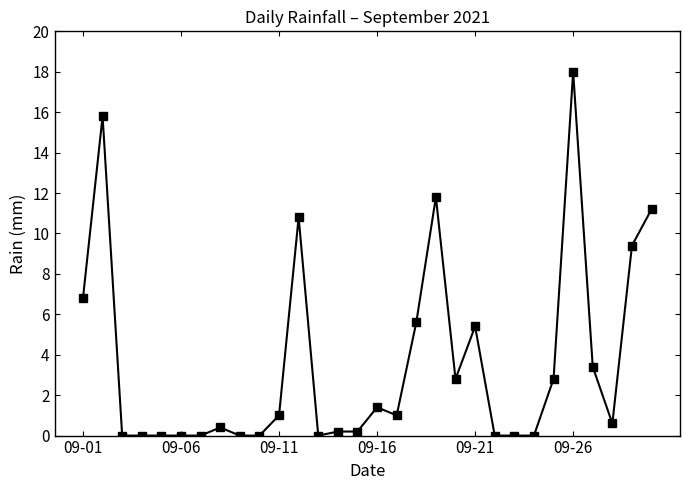

What is the maximum value shown in the chart?

18.0